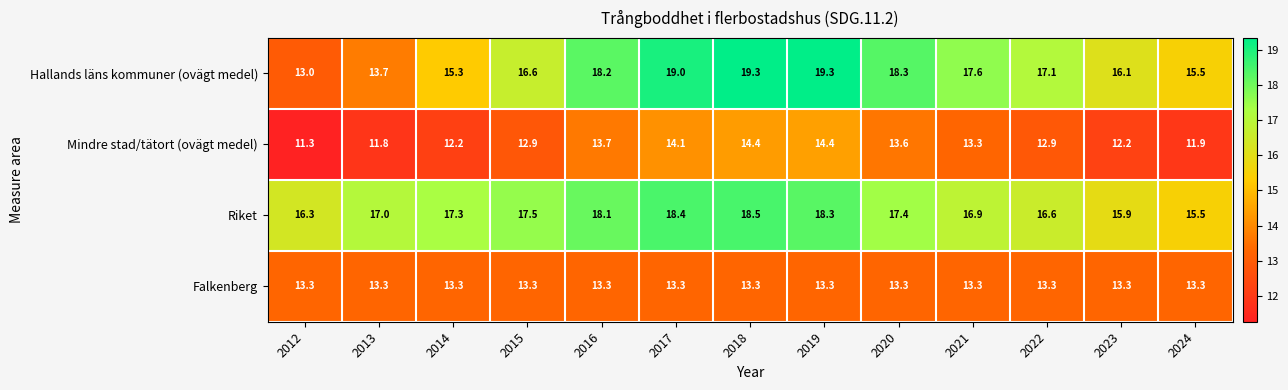

What is the total value across all series at 2014?

58.1